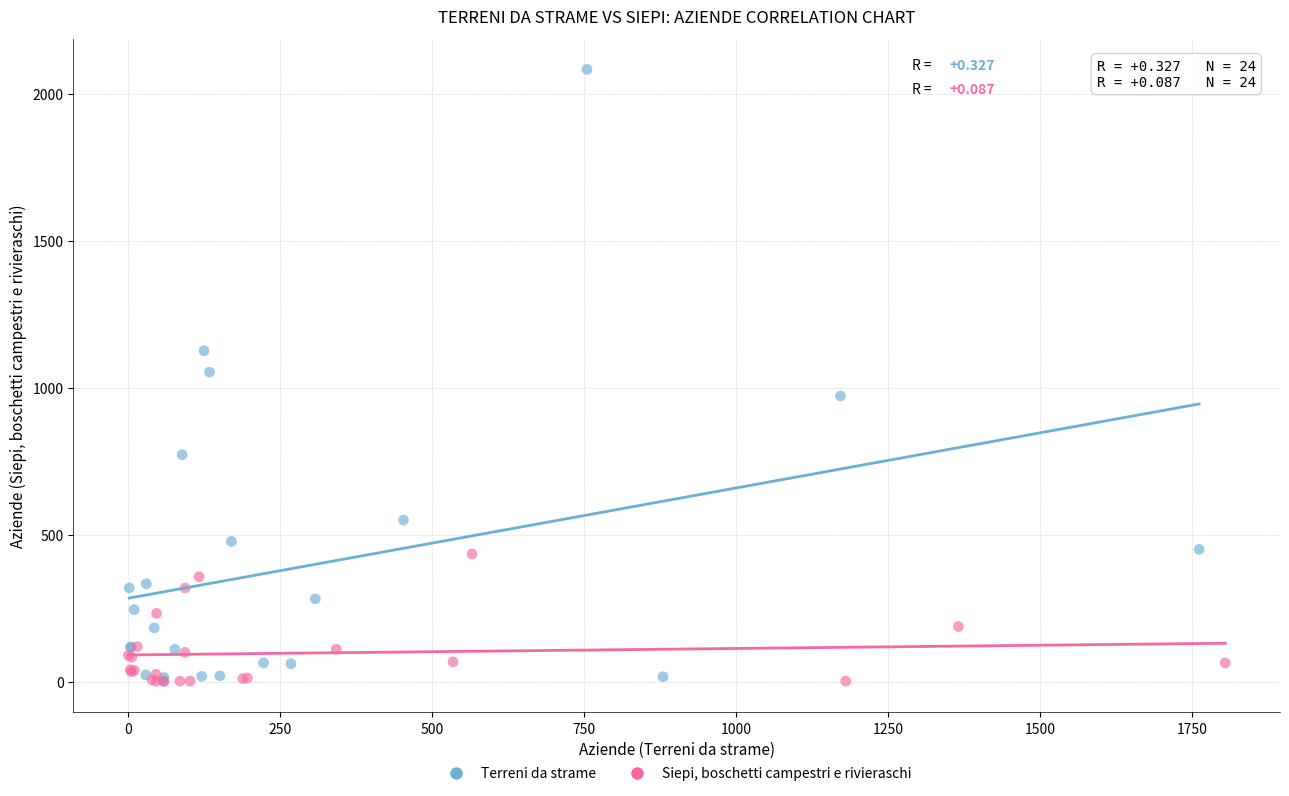

Which series reaches the maximum Y coordinate?

Terreni da strame